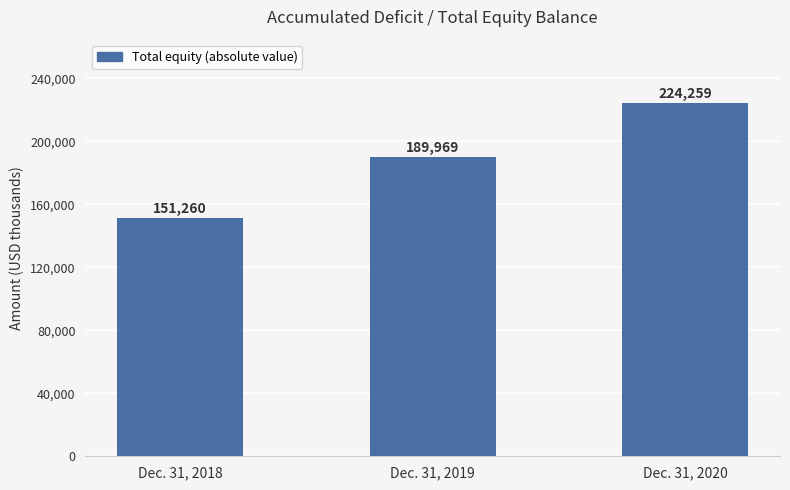

What is the change in value from Dec. 31, 2019 to Dec. 31, 2020?

+34290